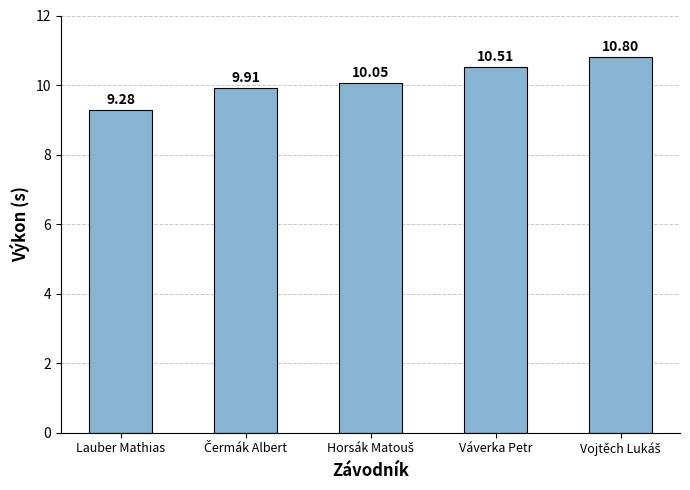

What is the difference between the maximum and minimum values?

1.5